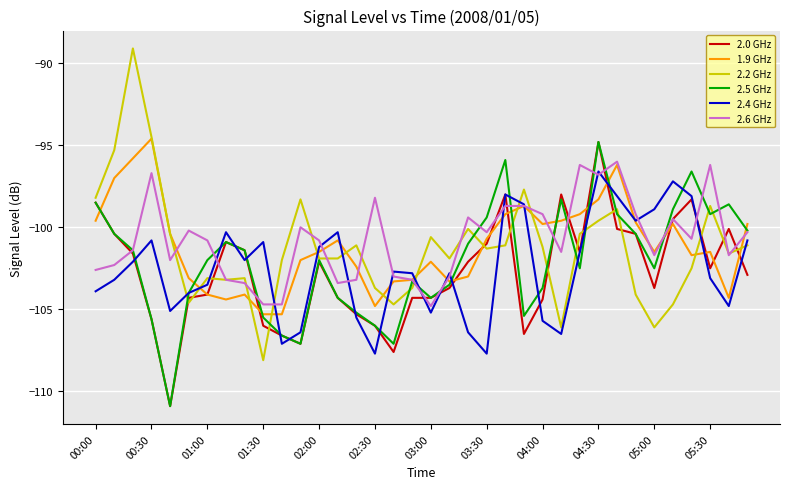

Which series has the largest range (max minus min)?

2.2 GHz